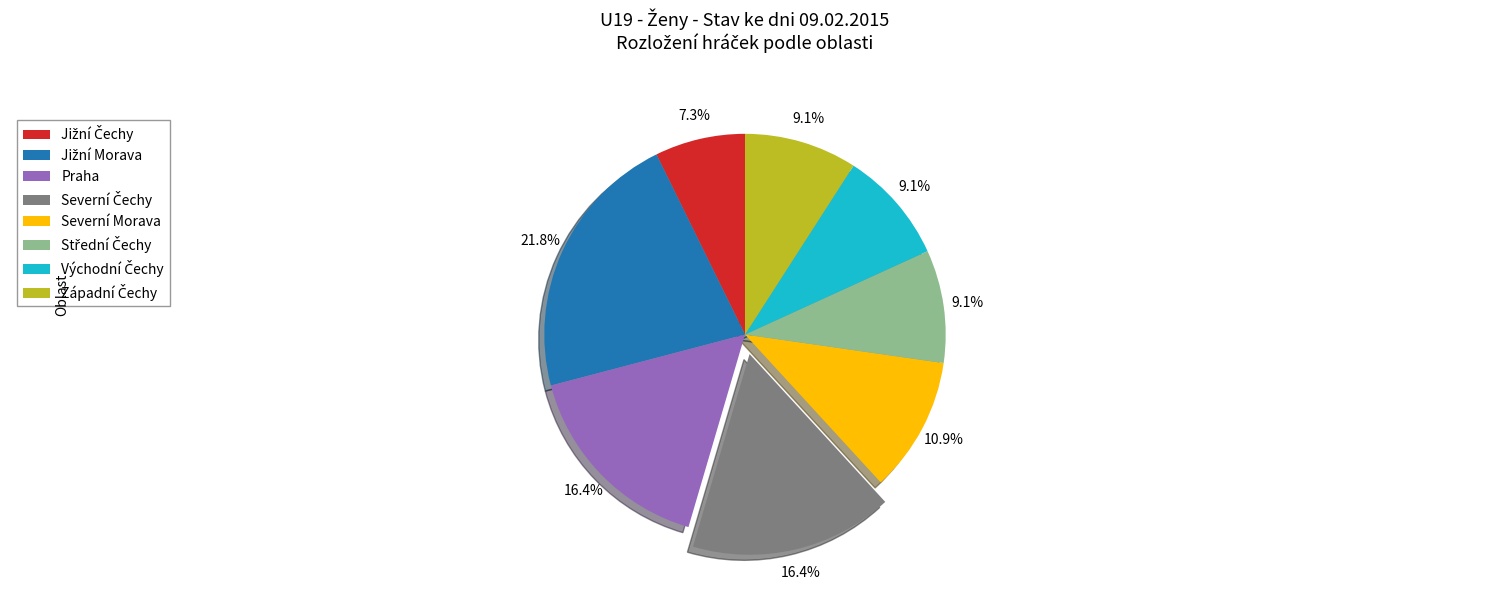

Is there any slice that represents more than half of the pie?

No